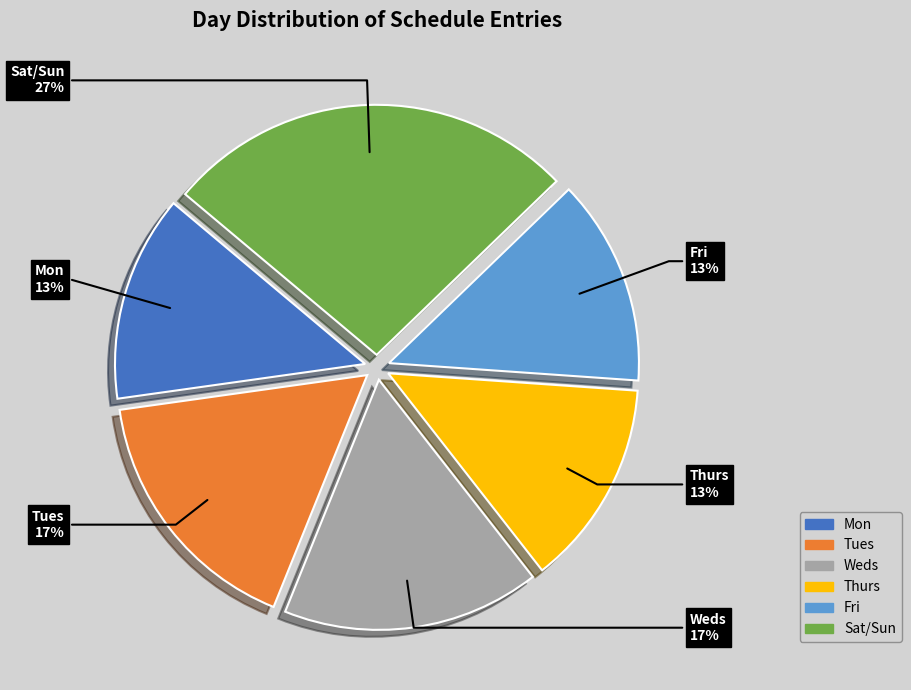

What is the ratio of the value at Fri to the value at Thurs?

1.0